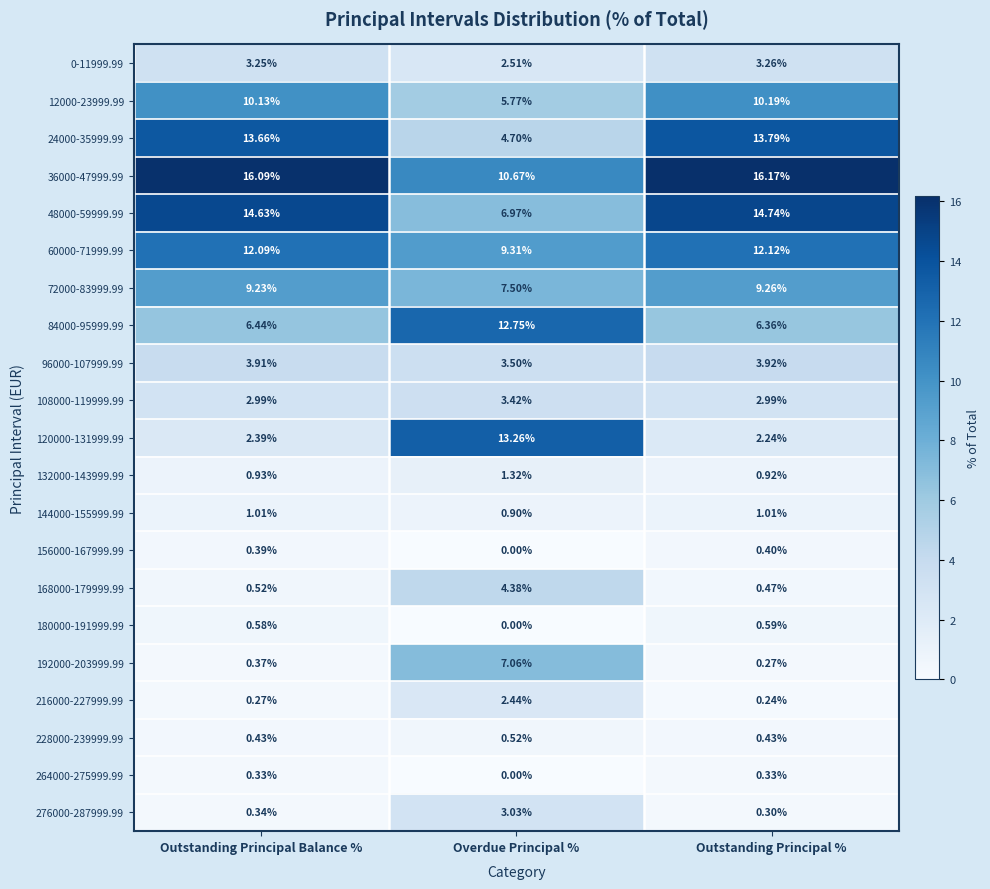

Which label corresponds to the smallest value in the chart?

Overdue Principal %